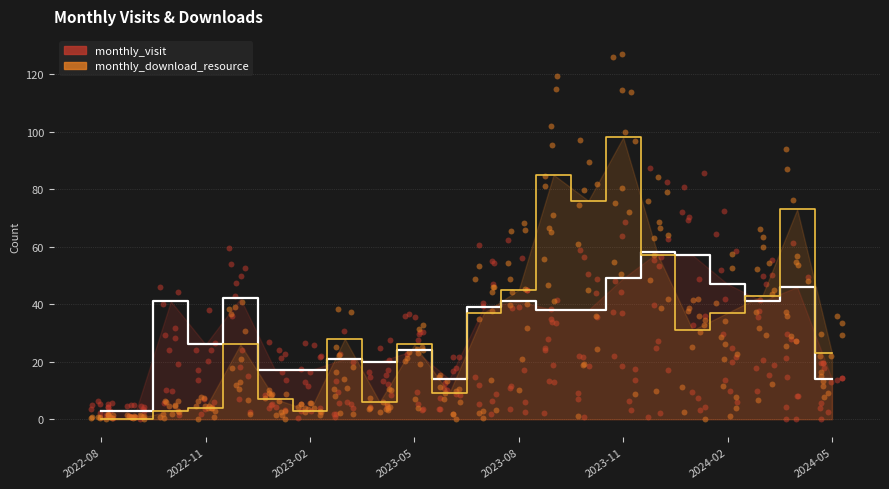

Which series has the largest Y range (max minus min)?

monthly_download_resource